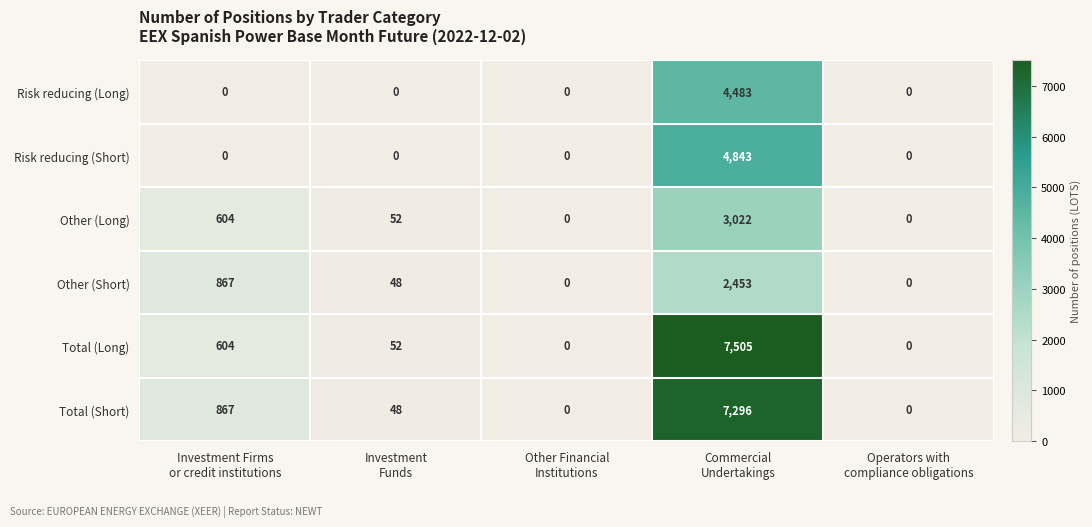

Reading left to right, what are all the values shown in this chart?

Risk reducing (Long): 0	0	0	4483	0
Risk reducing (Short): 0	0	0	4843	0
Other (Long): 604	52	0	3022	0
Other (Short): 867	48	0	2453	0
Total (Long): 604	52	0	7505	0
Total (Short): 867	48	0	7296	0